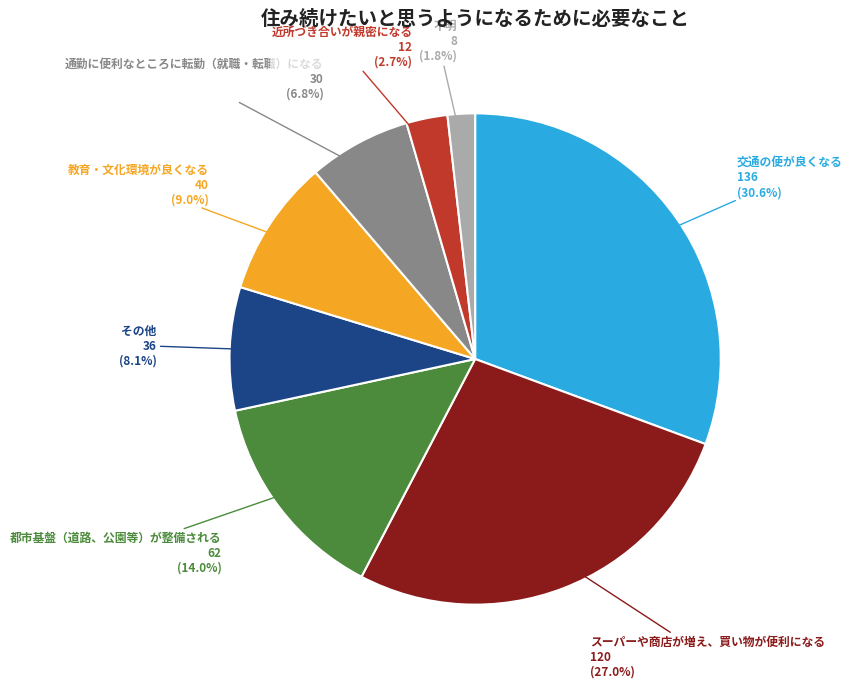

Is there a majority slice in this chart?

No